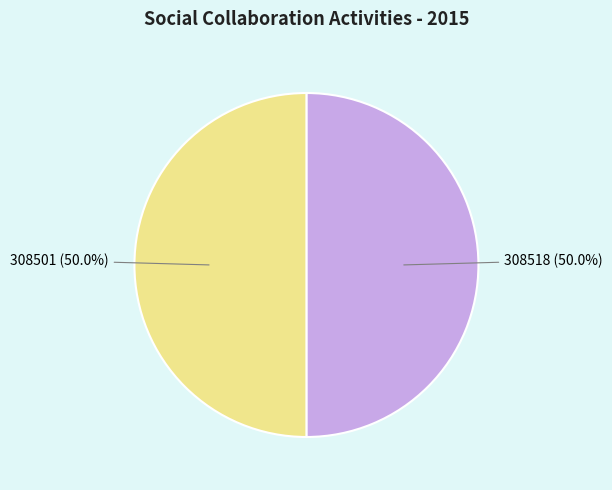

What percentage is the 308518 slice, to the nearest percent?

50%